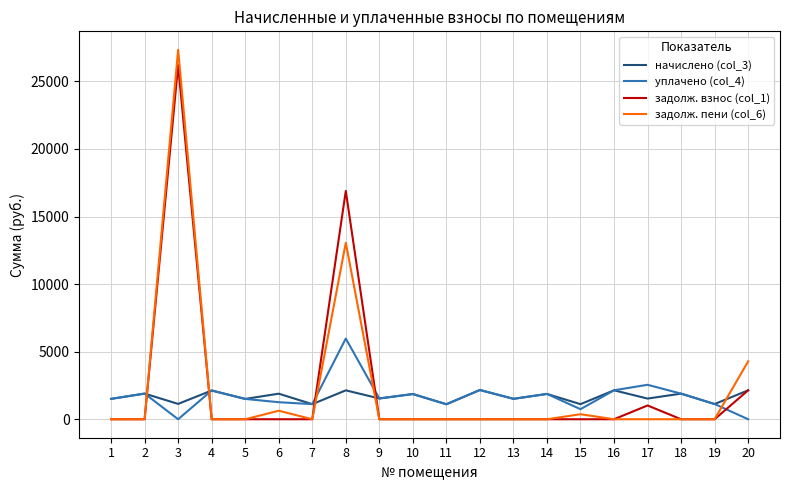

At which category does задолж. пени (col_6) reach its first local peak?

3